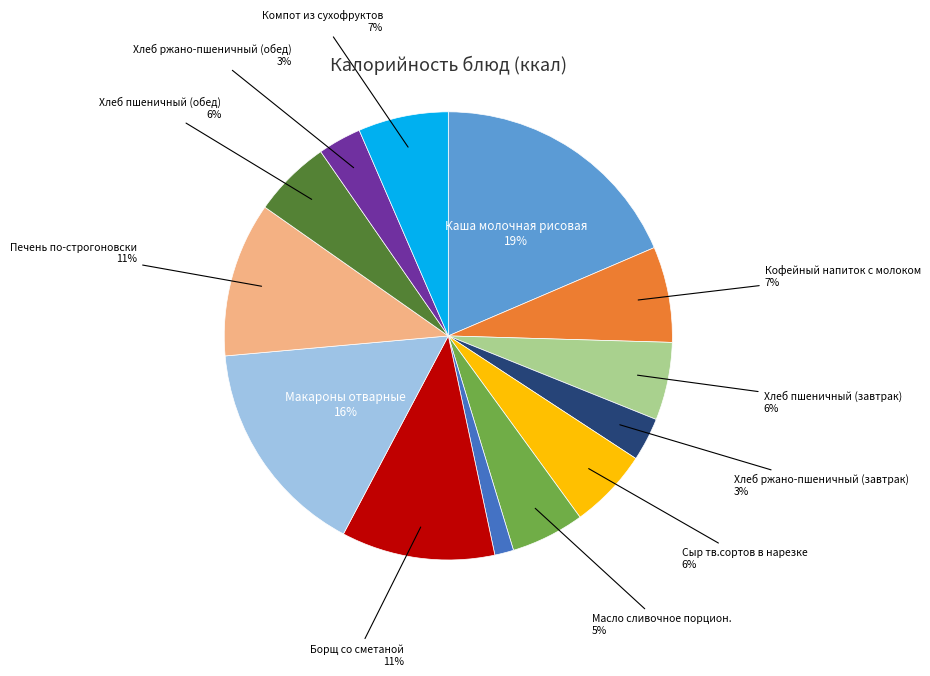

Is there any slice that represents more than half of the pie?

No